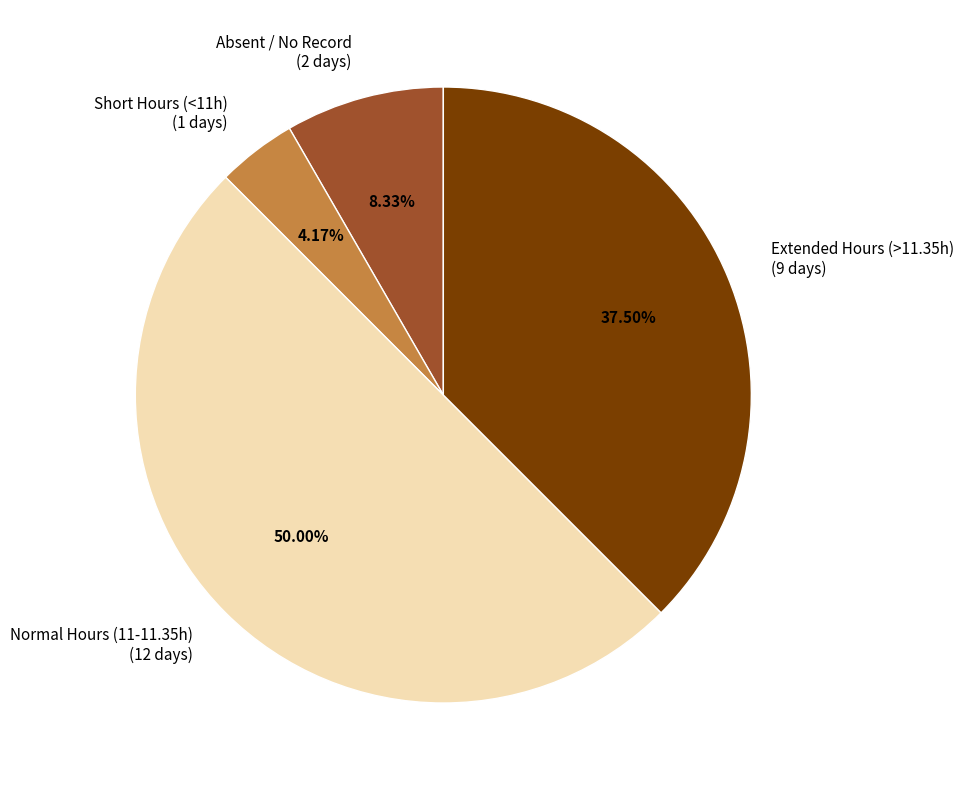

What is the smallest slice in the pie chart?

Short Hours (<11h) (1 days)